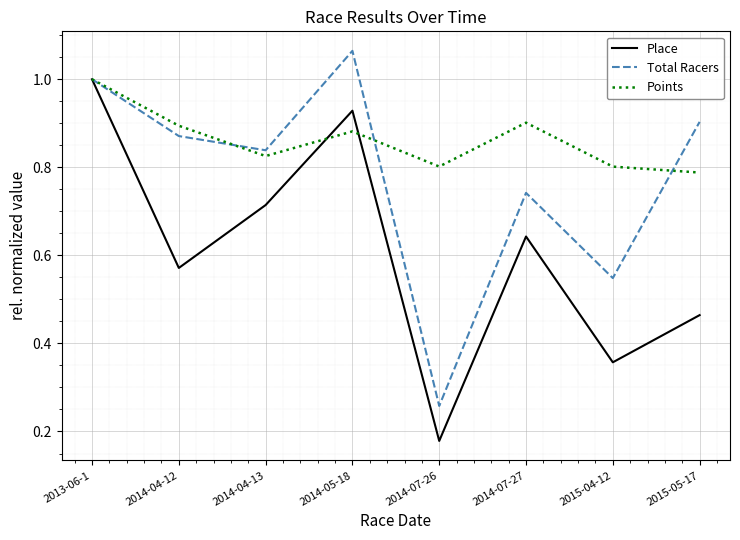

The value of Points at 2013-06-1 is 1.0. True or false?

True